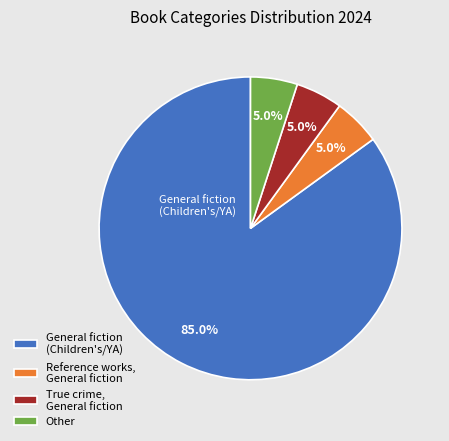

Combined, what portion of the pie is True crime, General fiction and General fiction (Children's/YA)?

90.0%